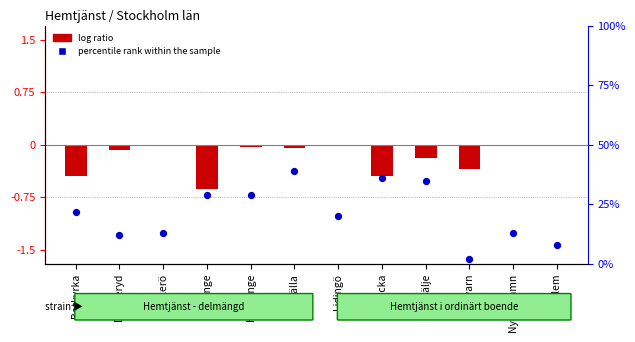

Which series contains the highest Y value?

percentile rank within the sample